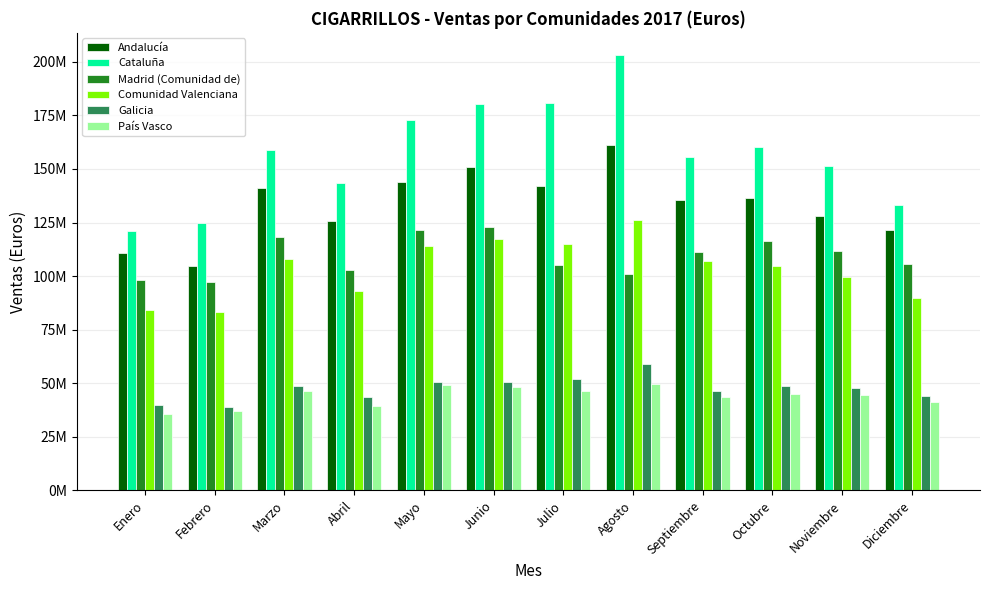

Reading left to right, what are all the values shown in this chart?

Andalucía: 110941741	104616483	141234061	125753474	143980920	151001224	142151534	161150340	135436931	136657276	128216778	121578382
Cataluña: 121268355	124604800	158880225	143326466	172997964	180226588	180565146	203315840	155774541	160144035	151271839	133391491
Madrid (Comunidad de): 98075028	97132910	118126136	103068312	121704063	123094332	104984733	101025889	111298399	116568912	111765028	105750483
Comunidad Valenciana: 84213742	83224071	108032354	93005527	114176966	117123867	115145030	126329369	106935903	104526334	99370172	89595835
Galicia: 39828891	39075502	48681121	43399757	50393030	50801187	52038968	58962498	46586707	48541354	47610790	43844512
País Vasco: 35631057	37282901	46477828	39360130	49328560	48382179	46208172	49631950	43478751	45133539	44577323	41071563